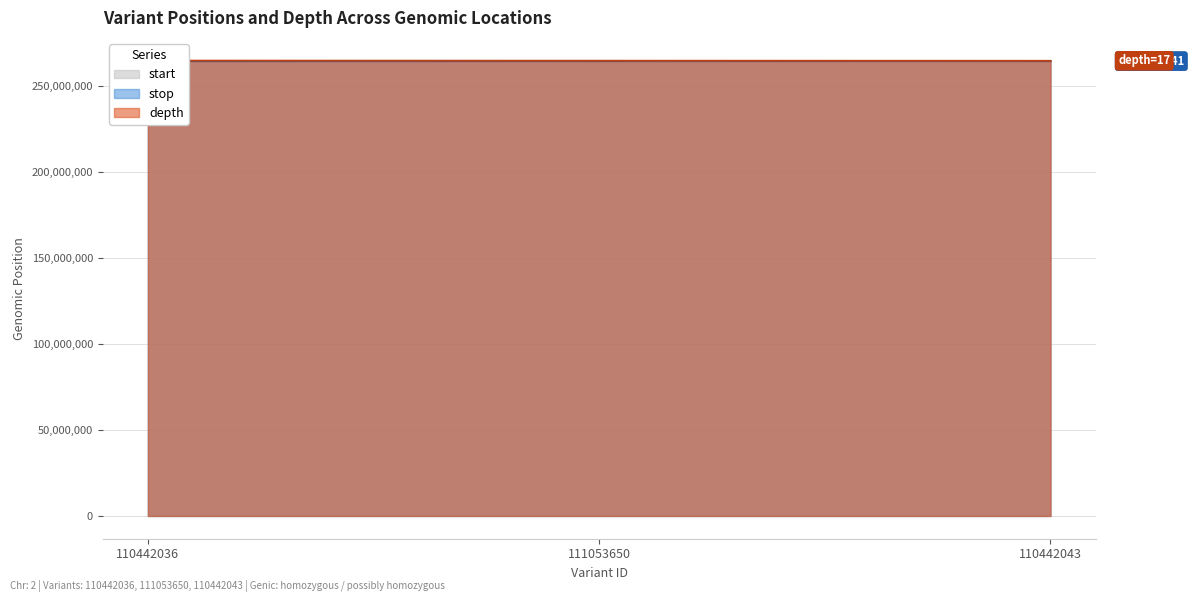

What is the minimum value shown in the chart?

264674314